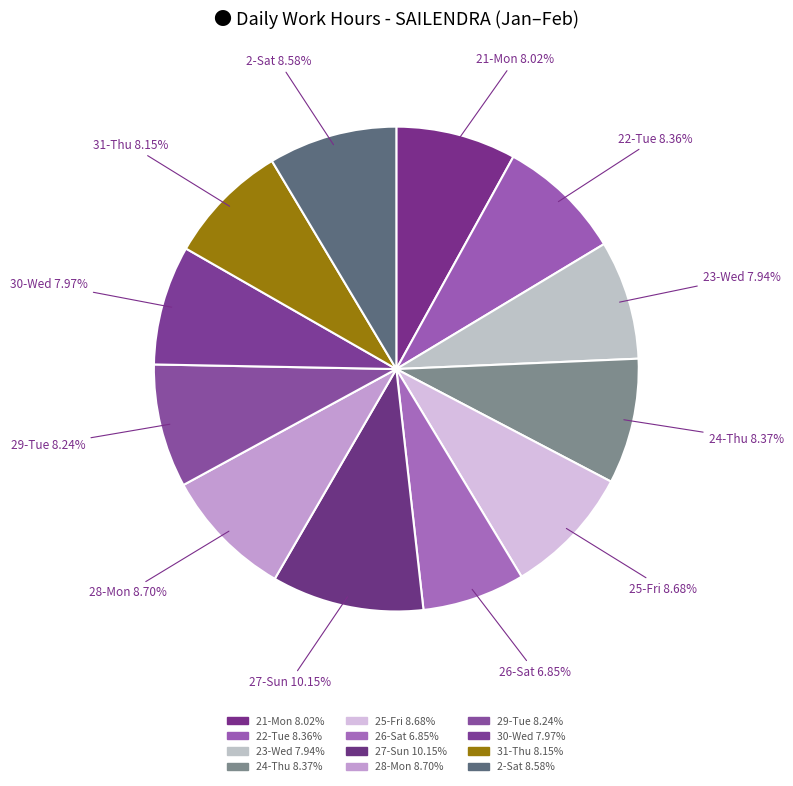

To the nearest percent, what is the difference between the 24-Thu and 26-Sat slice percentages?

2%